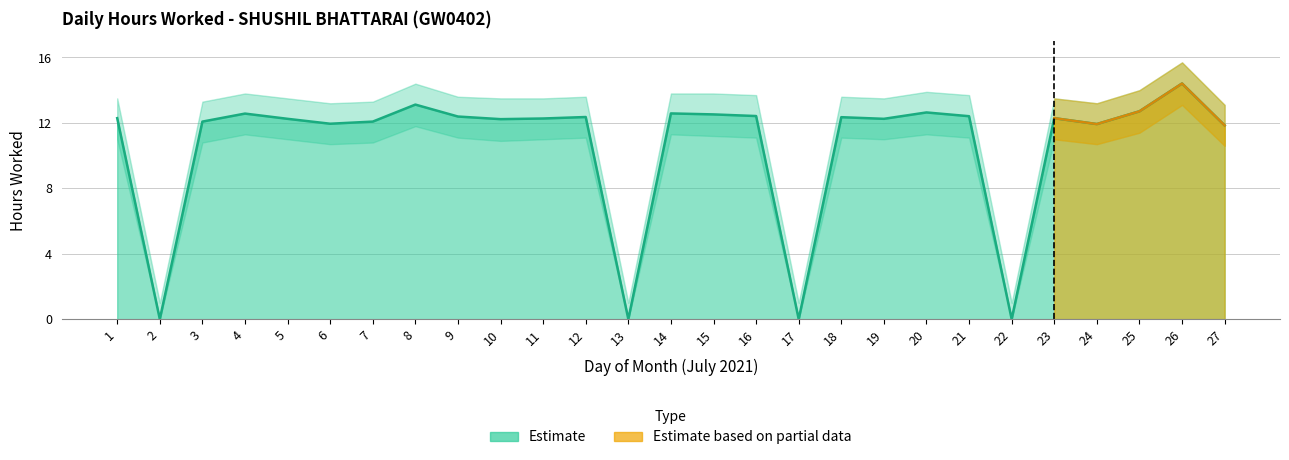

Which category has the highest value across all series?

26